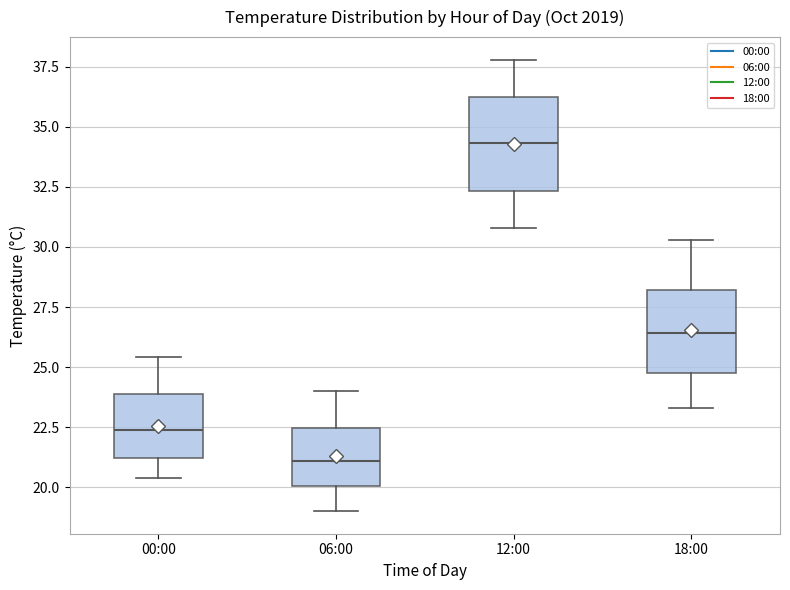

Where does the upper whisker of the box for 12:00 end on the y-axis? The values are not printed on the chart, so give them approximately, as read against the axis.

38.0